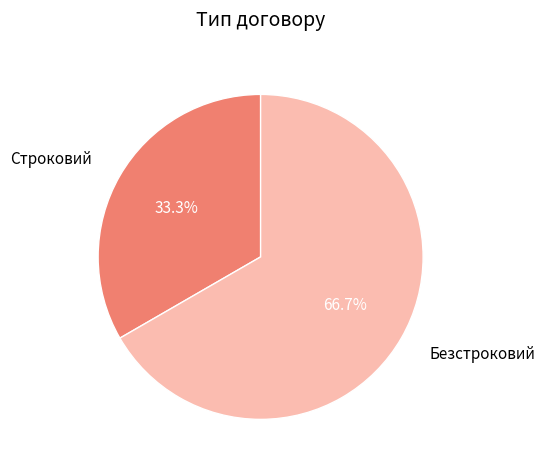

Rank the categories by value from highest to lowest.

Безстроковий, Строковий